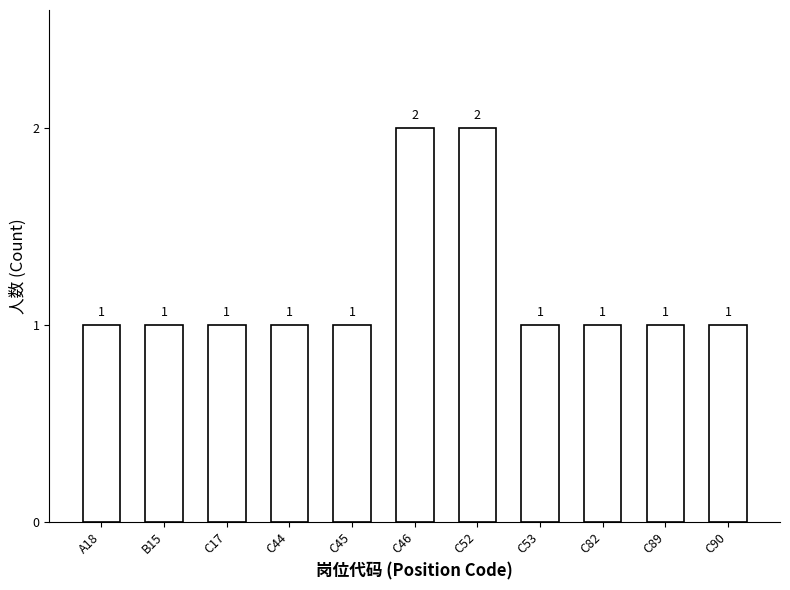

What is the sum of the values at C89 and C52?

3